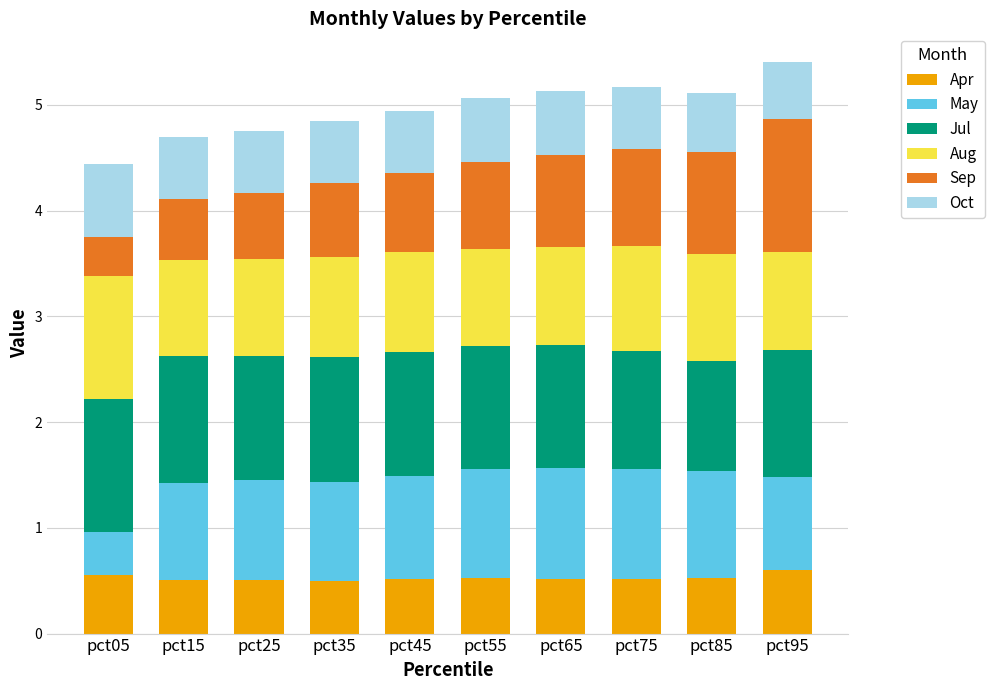

What is the total value across all series at pct35?

4.8